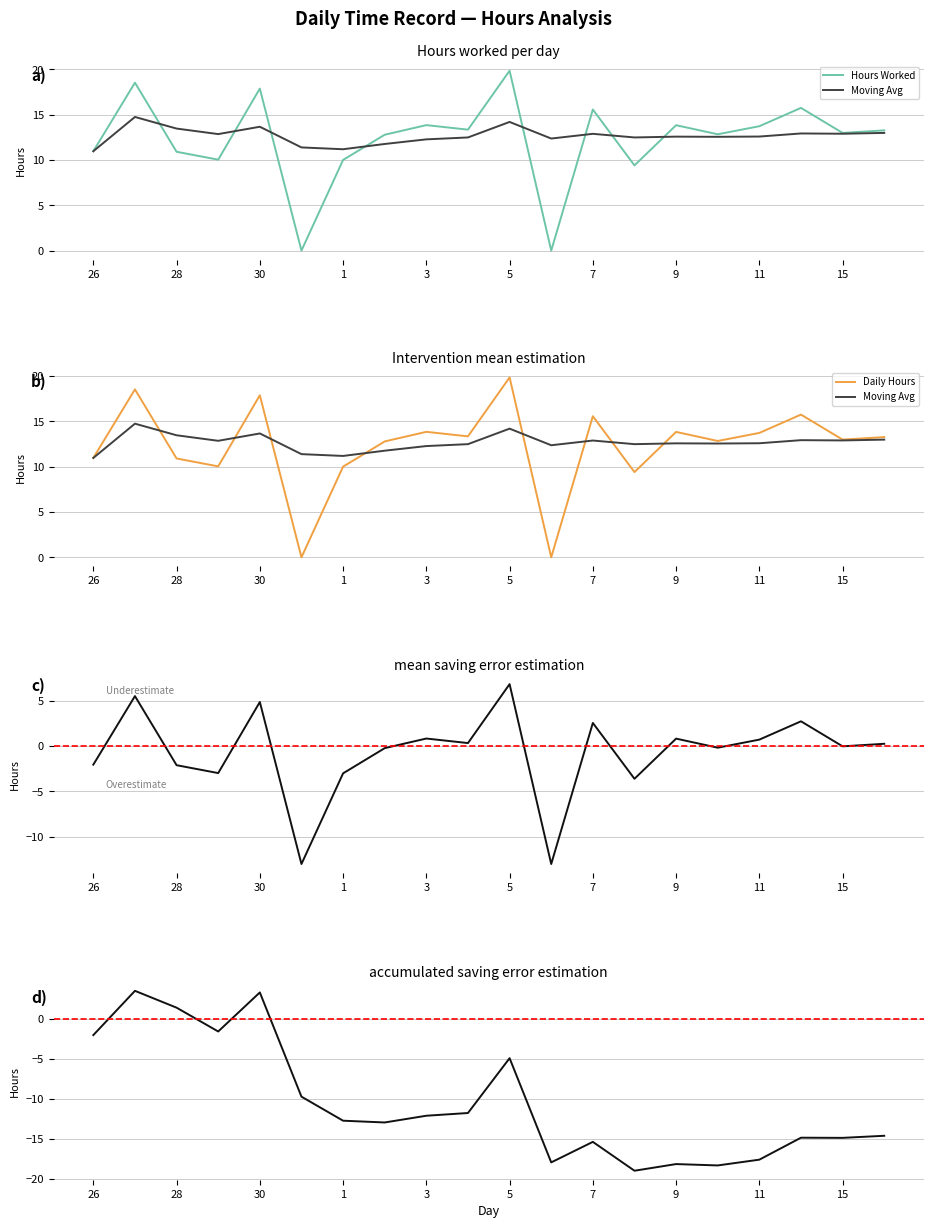

What is the label of the 9th point from the left?

3